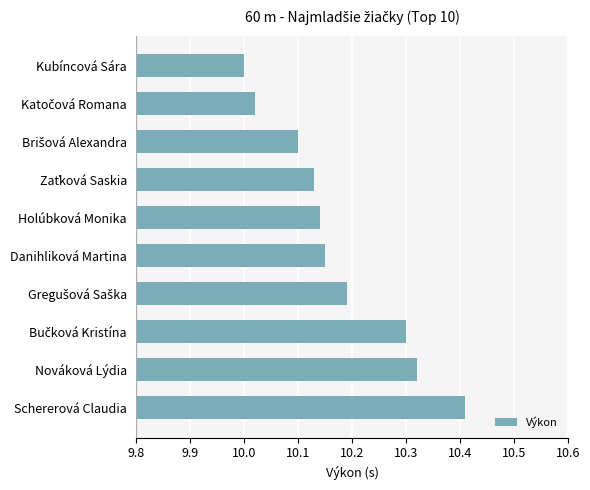

At which category does the chart reach its minimum across all series?

Kubíncová Sára